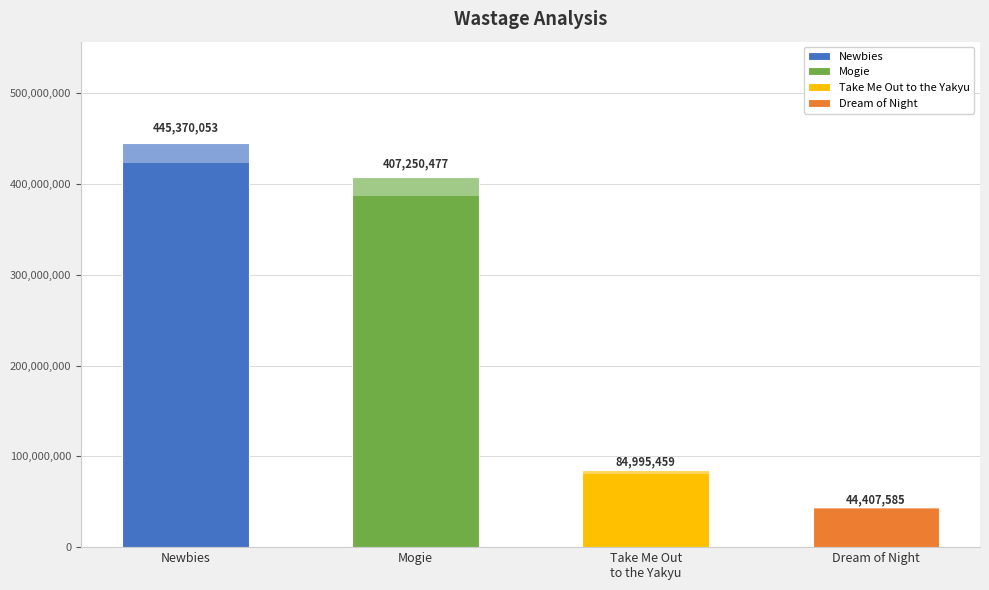

Does the chart contain any negative values?

No